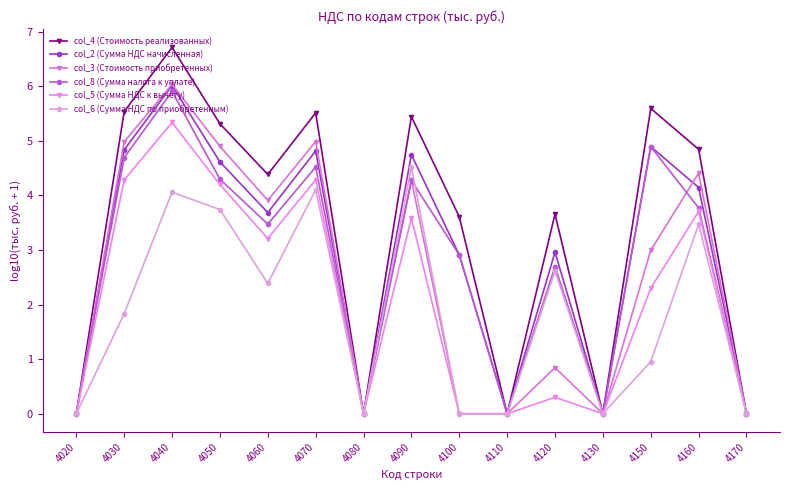

Where is the first local maximum for col_2 (Сумма НДС начисленная)?

4040